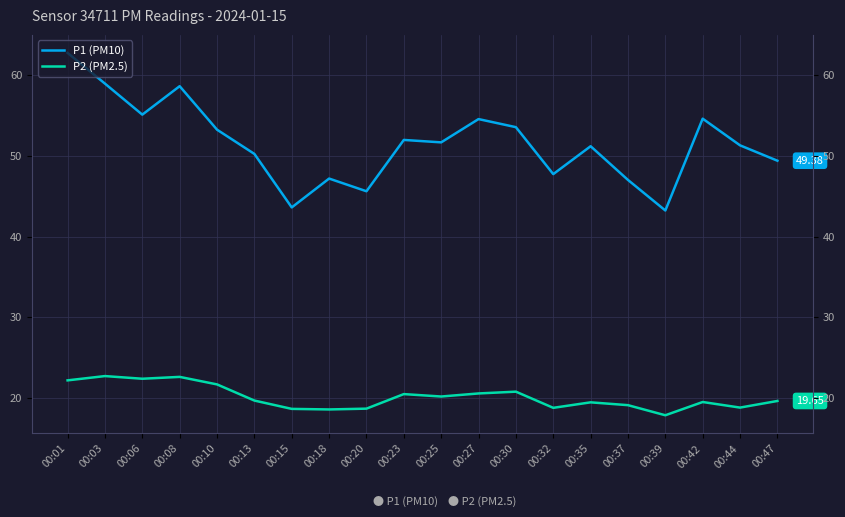

How many data points in P2 (PM2.5) are less than 19?

6